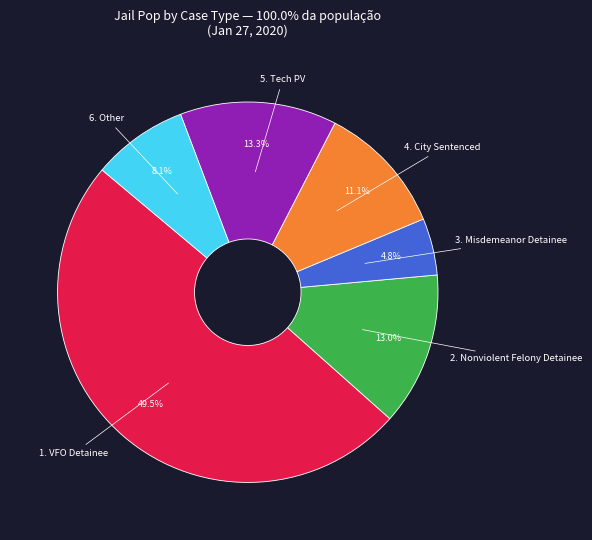

The 5. Tech PV slice represents 13% of the pie. True or false?

True